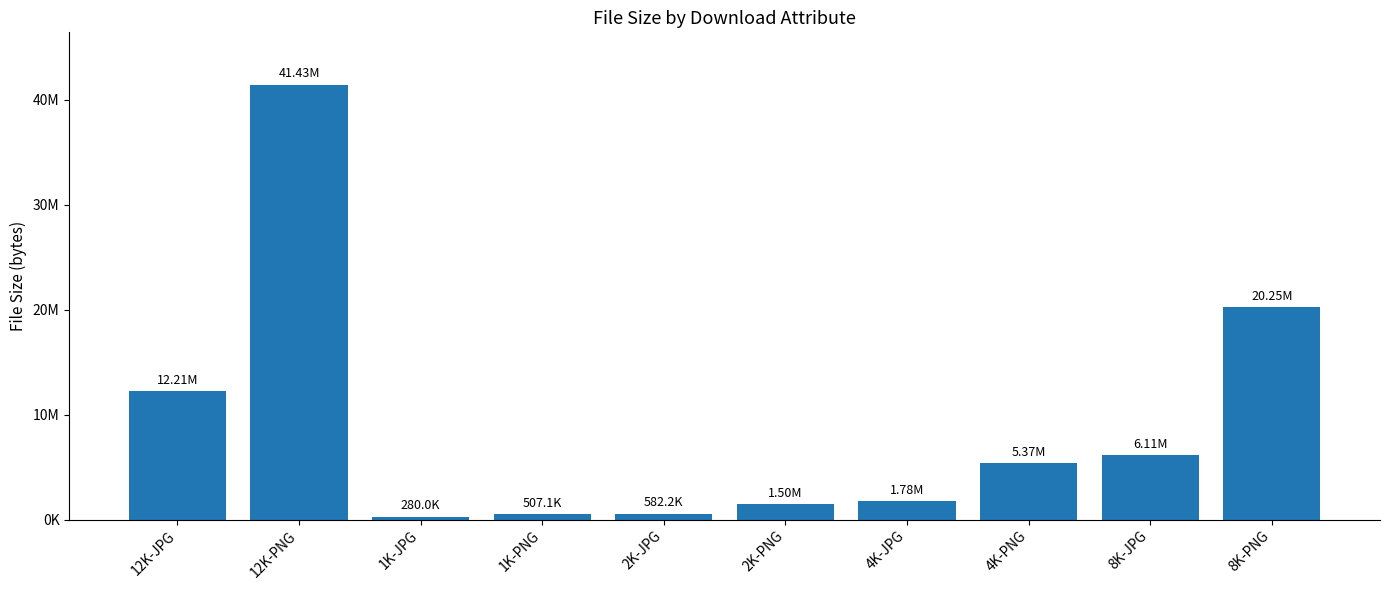

At which label does the data first exceed 5371104?

12K-JPG